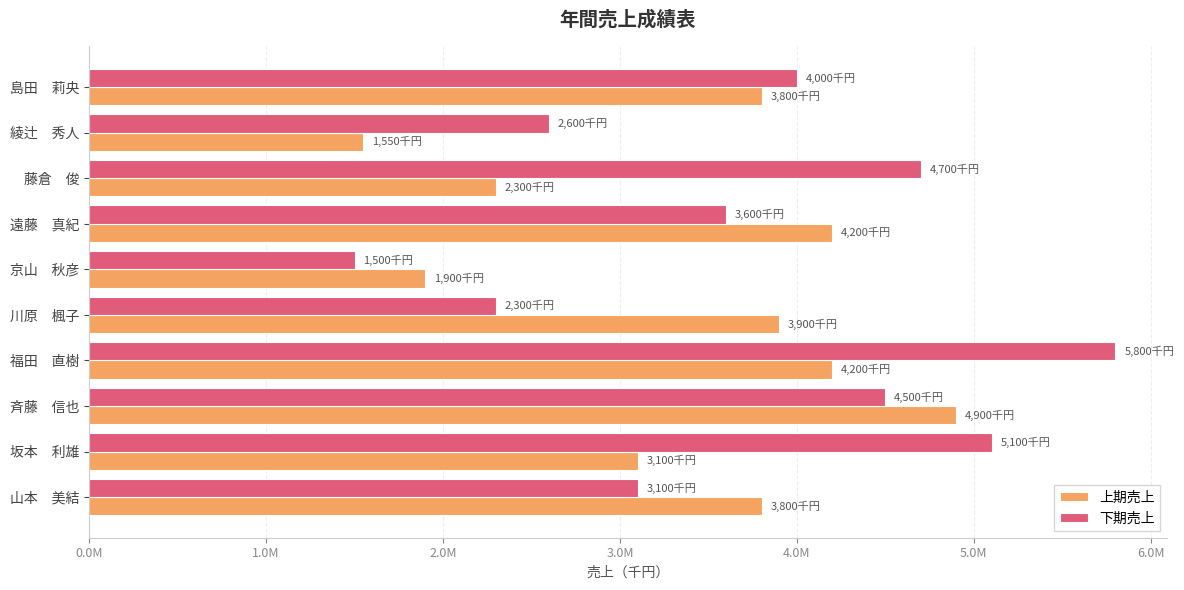

What are all the series names shown in the legend?

上期売上, 下期売上